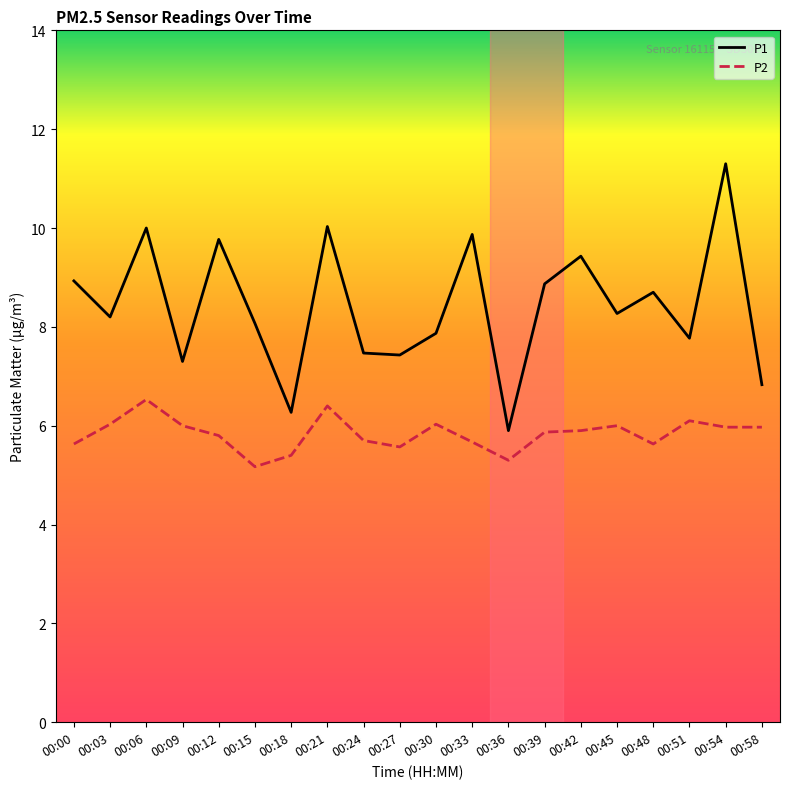

Which series changed the most between 00:15 and 00:36?

P1